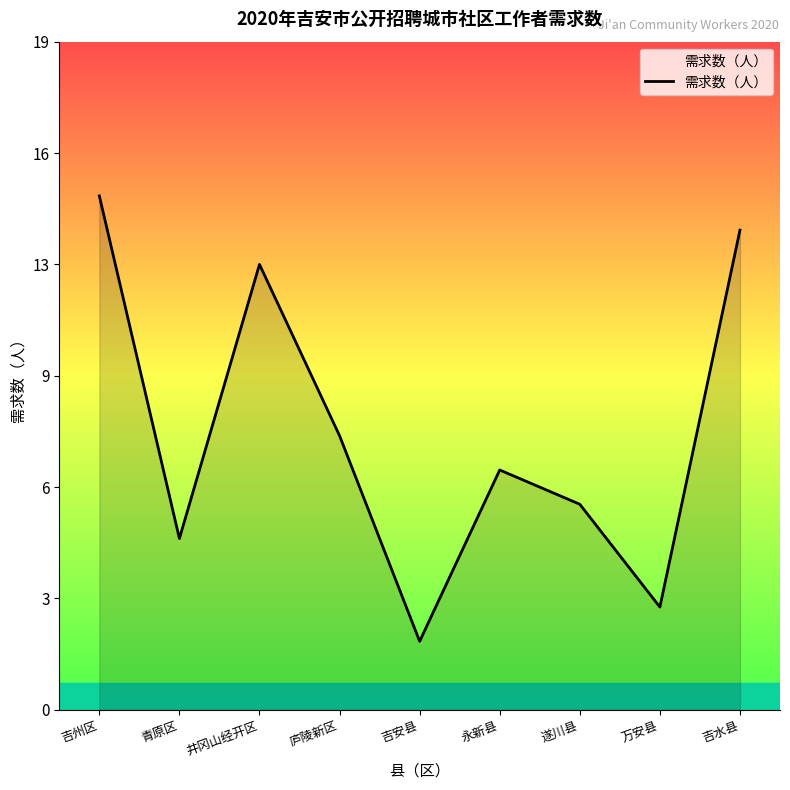

Is this an area chart (filled region under the line)?

Yes